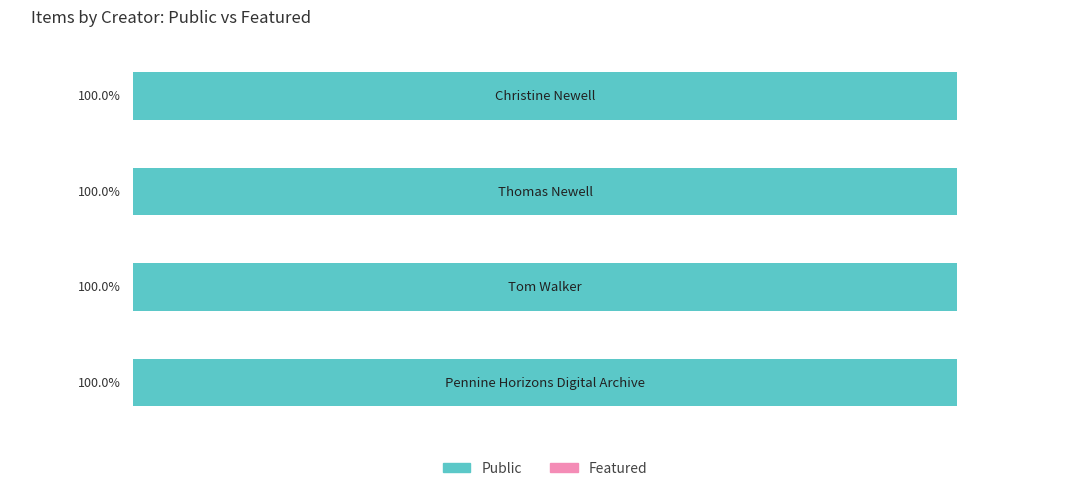

At how many categories does at least one series exceed 0?

4